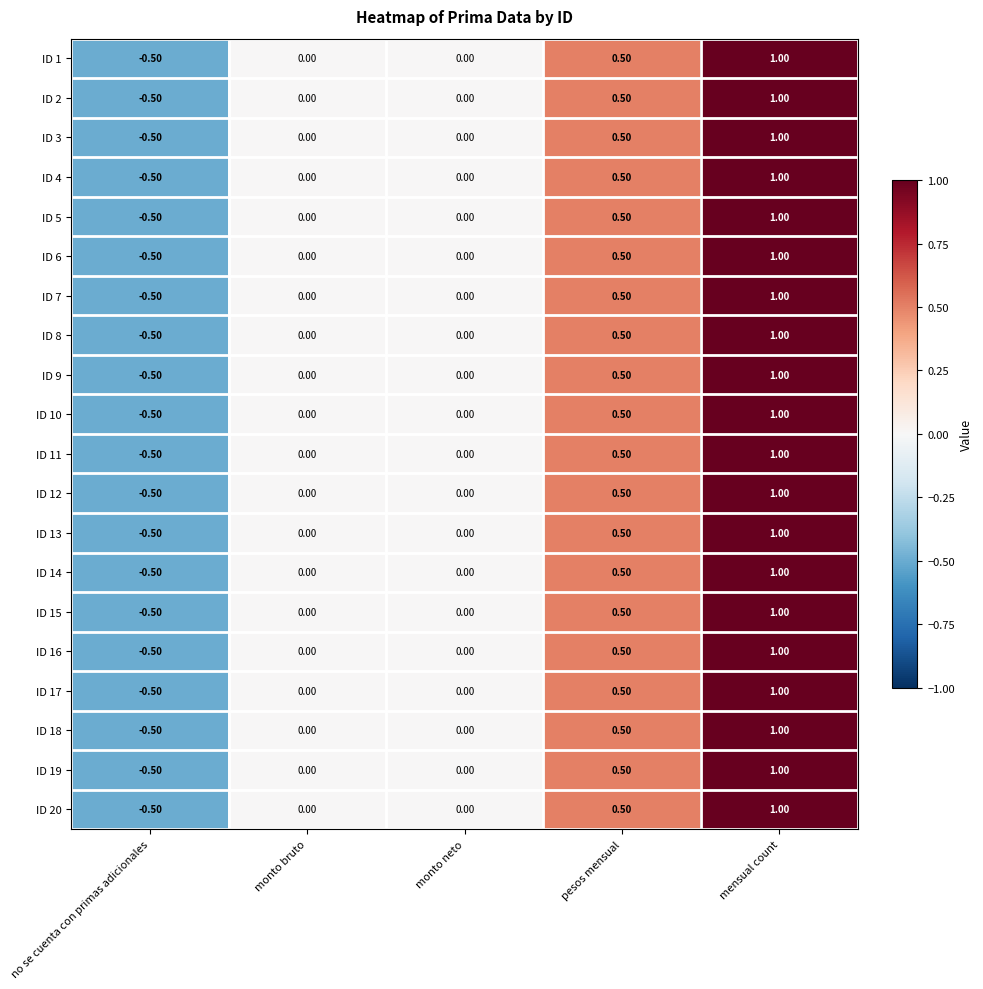

What is the sum of the ID 6 values at pesos mensual and mensual count?

1.5